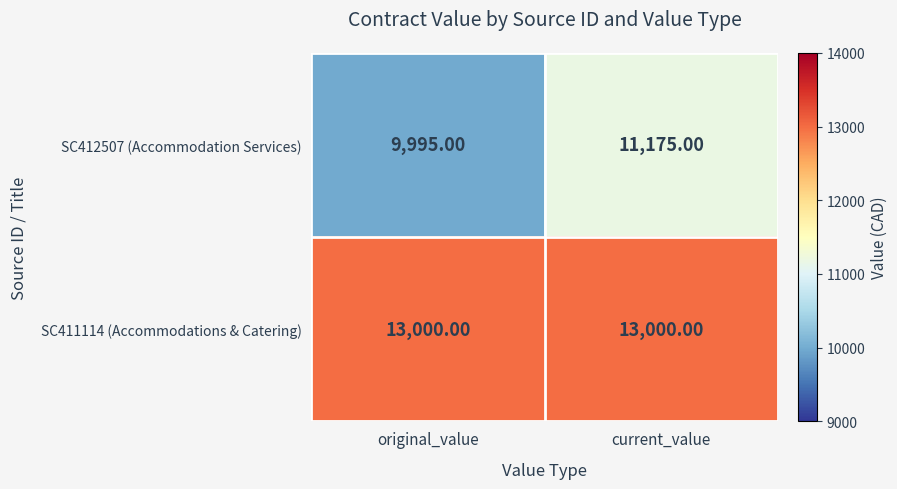

List the series in order of their overall mean, highest first.

SC411114 (Accommodations & Catering), SC412507 (Accommodation Services)